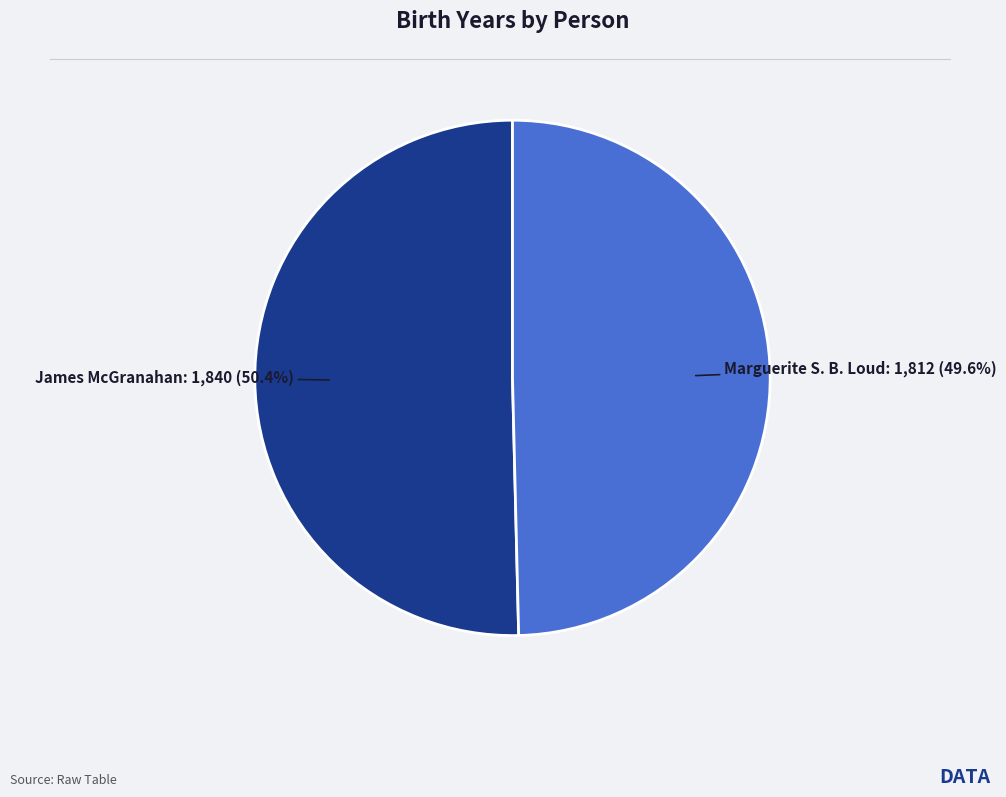

To the nearest percent, what is the difference between the largest and smallest slice percentages?

1%